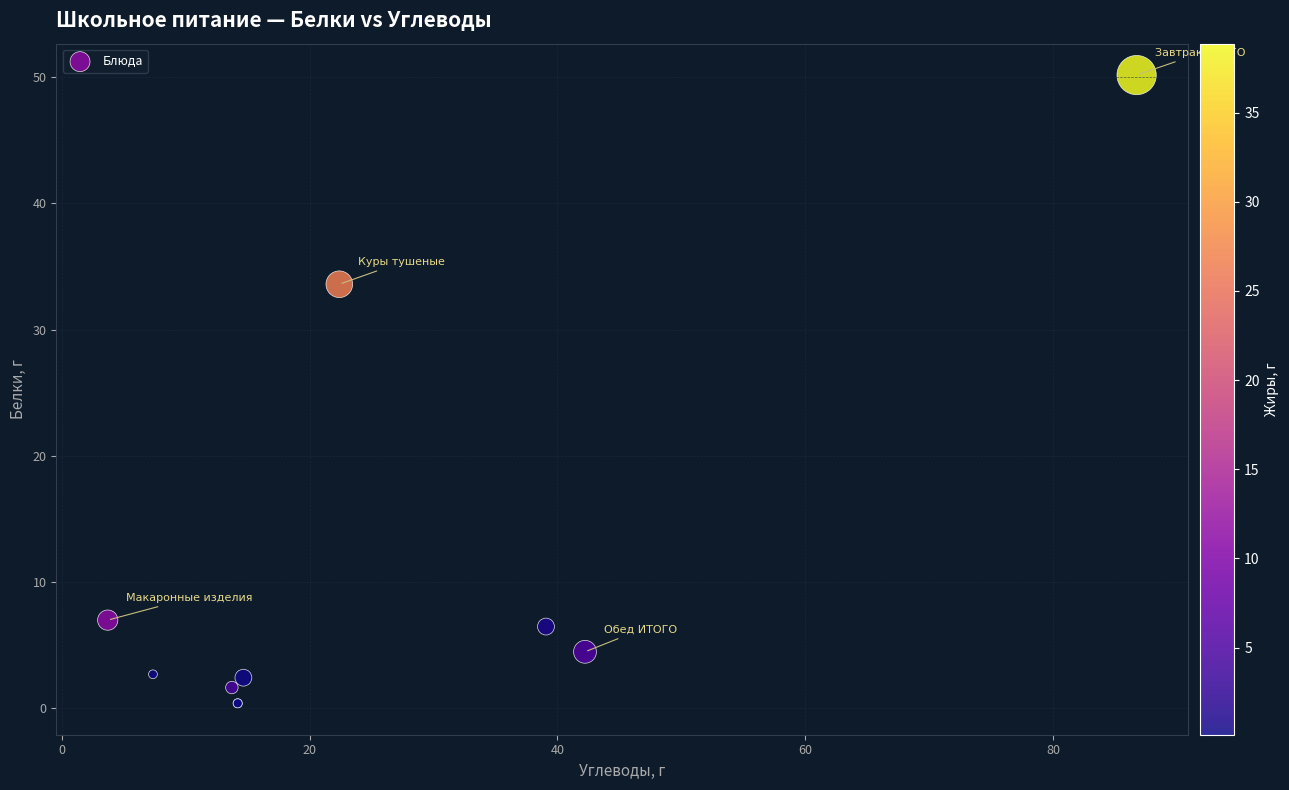

What Y value in the scatter plot is closest to 25?

33.6